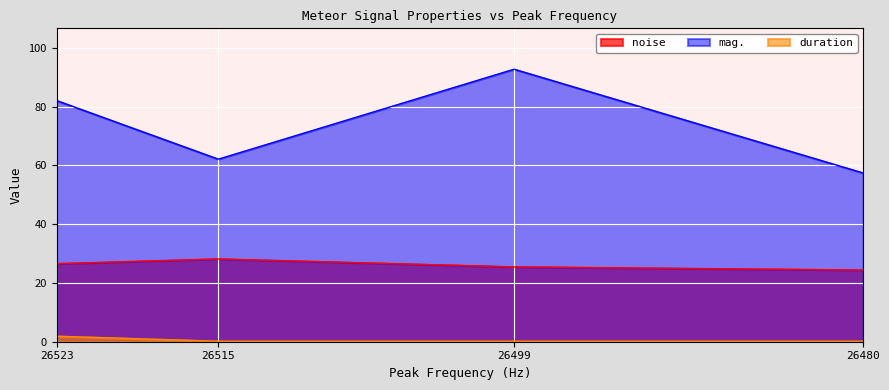

True or false: duration and noise intersect in this chart.

False